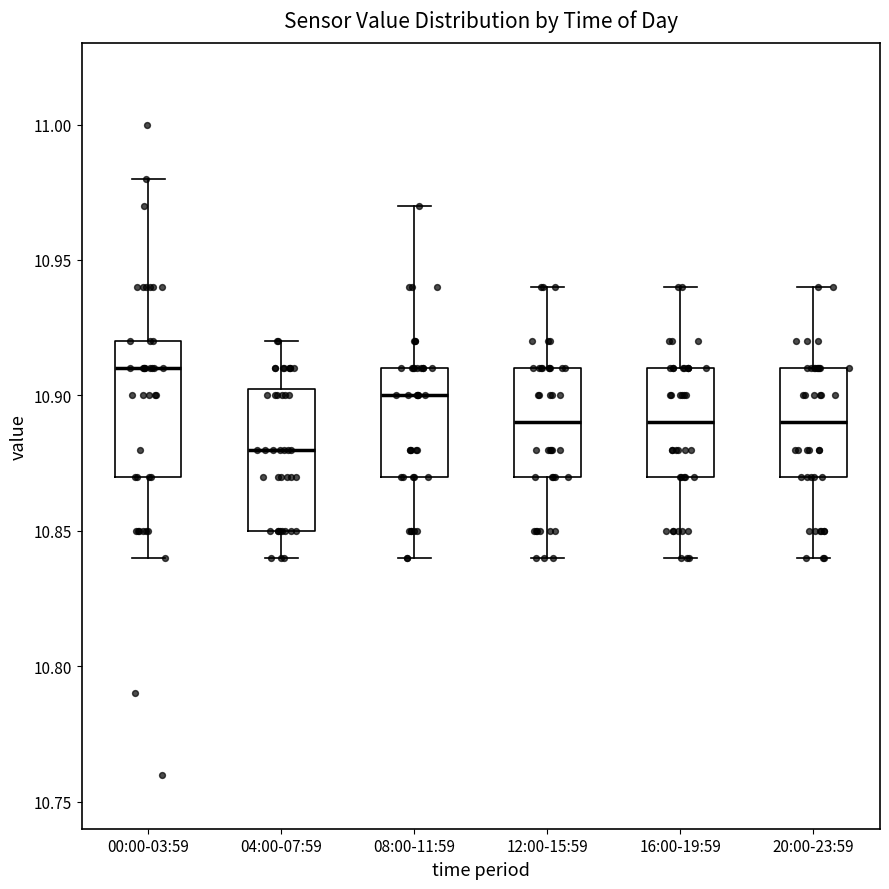

Reading left to right, read every box against the y-axis: the position of its median line, the range the box covers, and the ends of its whiskers. The values are not printed on the chart, so give them approximately, as read against the axis.

00:00-03:59: median 10.910, box 10.870 to 10.920, whiskers 10.840 to 10.980
04:00-07:59: median 10.880, box 10.850 to 10.905, whiskers 10.840 to 10.920
08:00-11:59: median 10.900, box 10.870 to 10.910, whiskers 10.840 to 10.970
12:00-15:59: median 10.890, box 10.870 to 10.910, whiskers 10.840 to 10.940
16:00-19:59: median 10.890, box 10.870 to 10.910, whiskers 10.840 to 10.940
20:00-23:59: median 10.890, box 10.870 to 10.910, whiskers 10.840 to 10.940